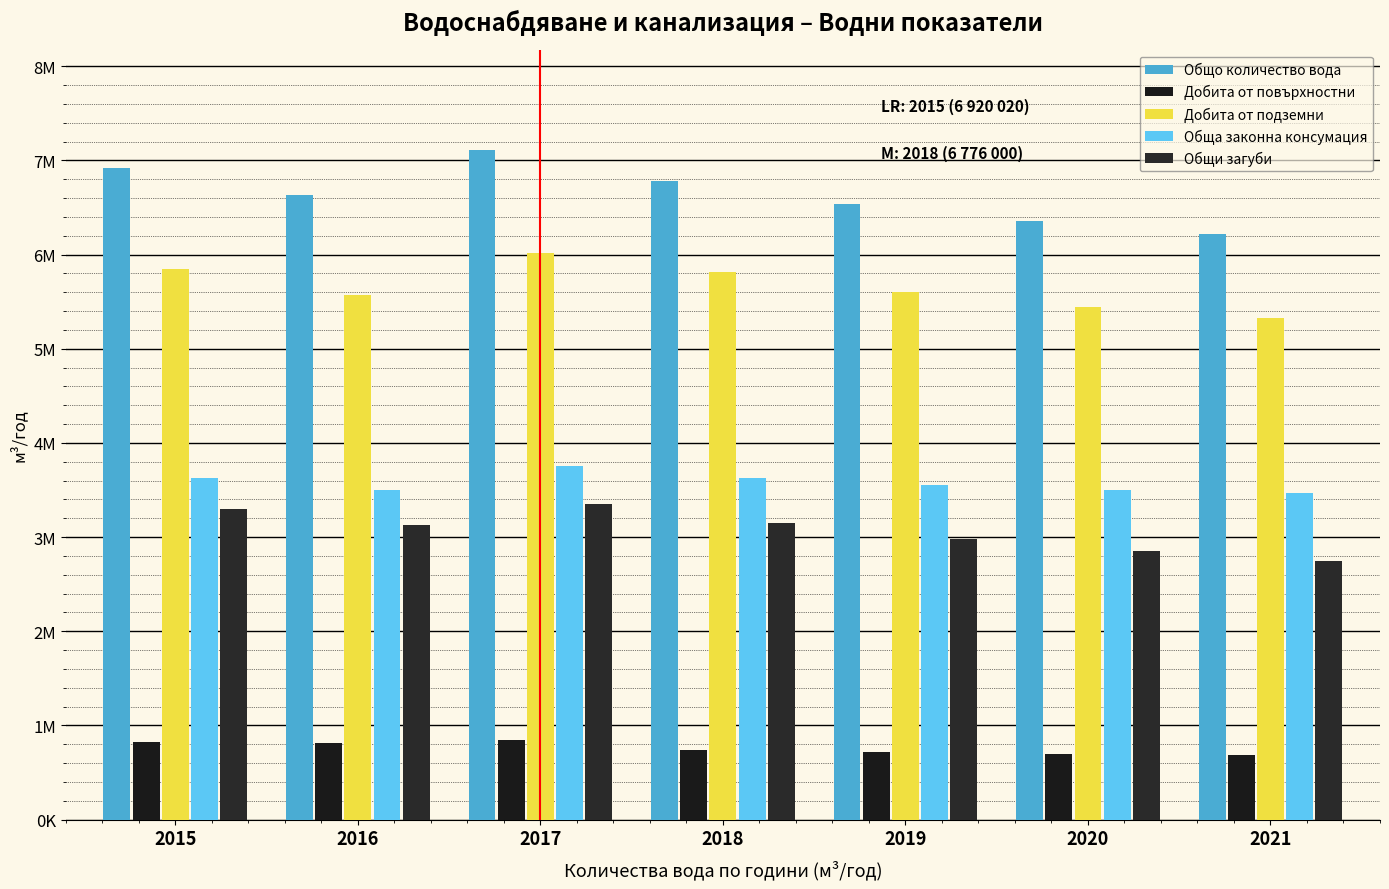

Does the chart contain stacked bars?

No